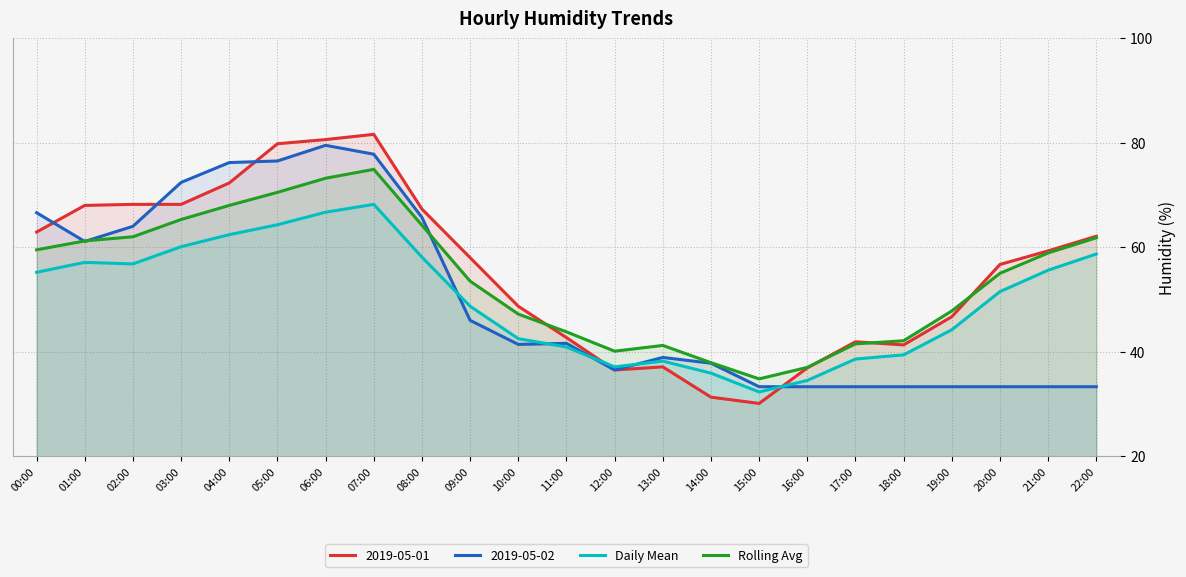

What is the value of the Daily Mean point at the 10th from the left?

48.7